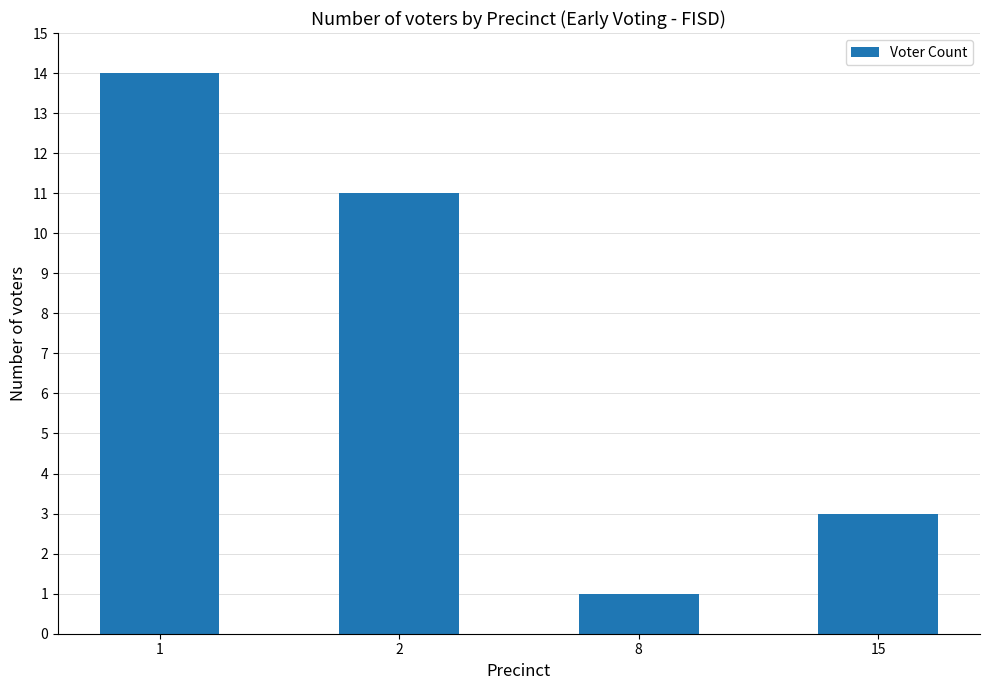

Does the chart contain any negative values?

No